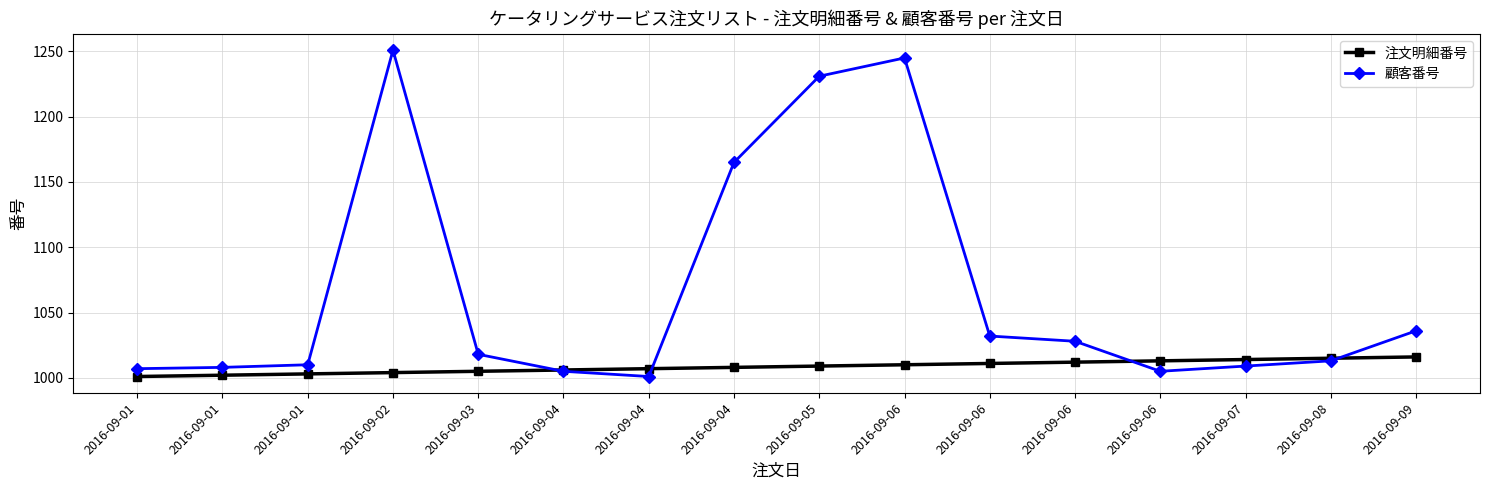

Between 2016-09-02 and 2016-09-06, which is larger?

2016-09-06